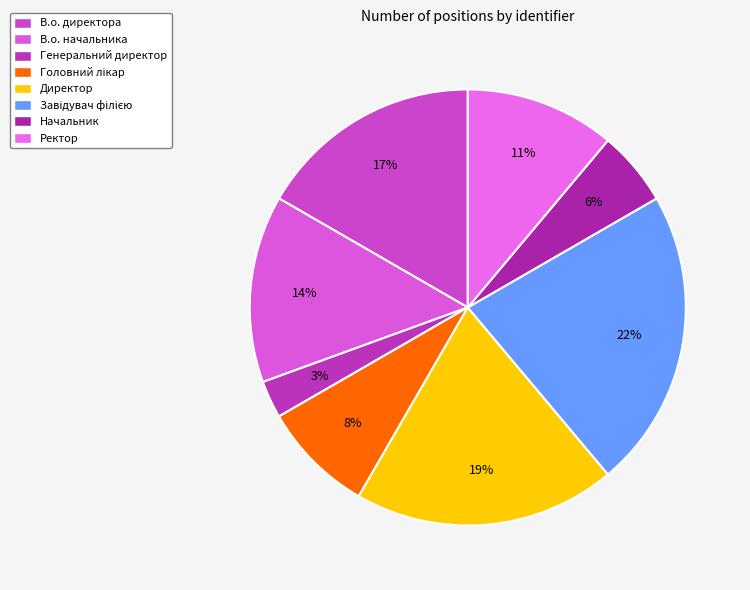

How many slices are in this pie chart?

8